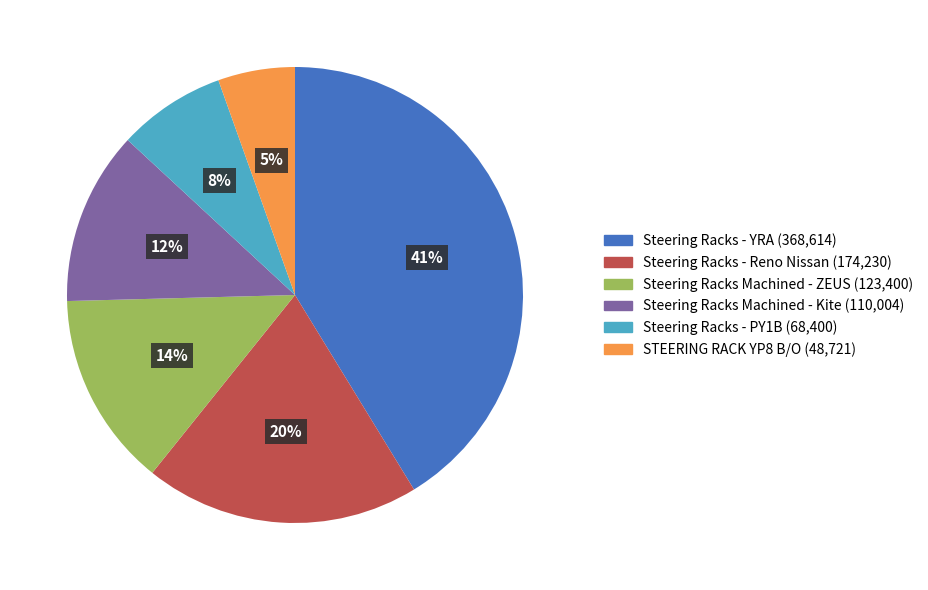

Is there any slice that represents more than half of the pie?

No